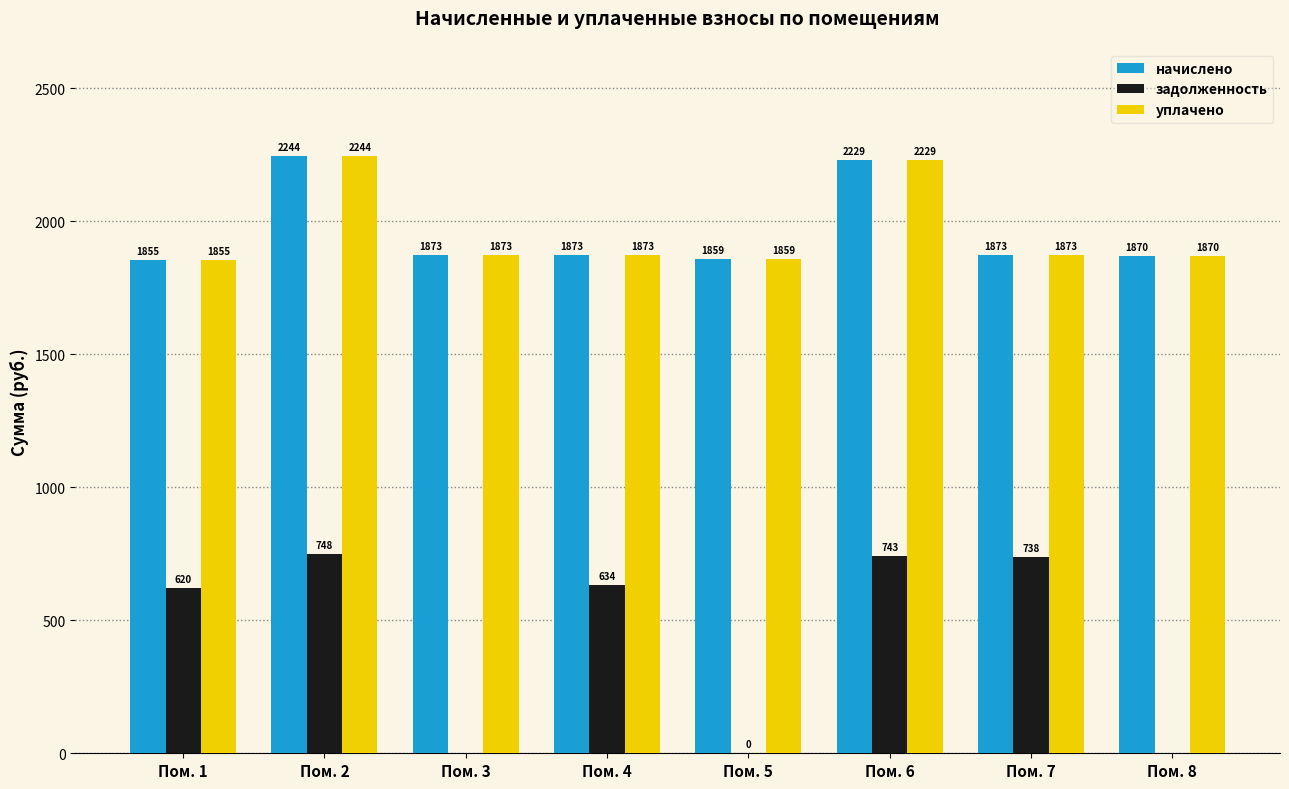

Does the chart contain stacked bars?

No